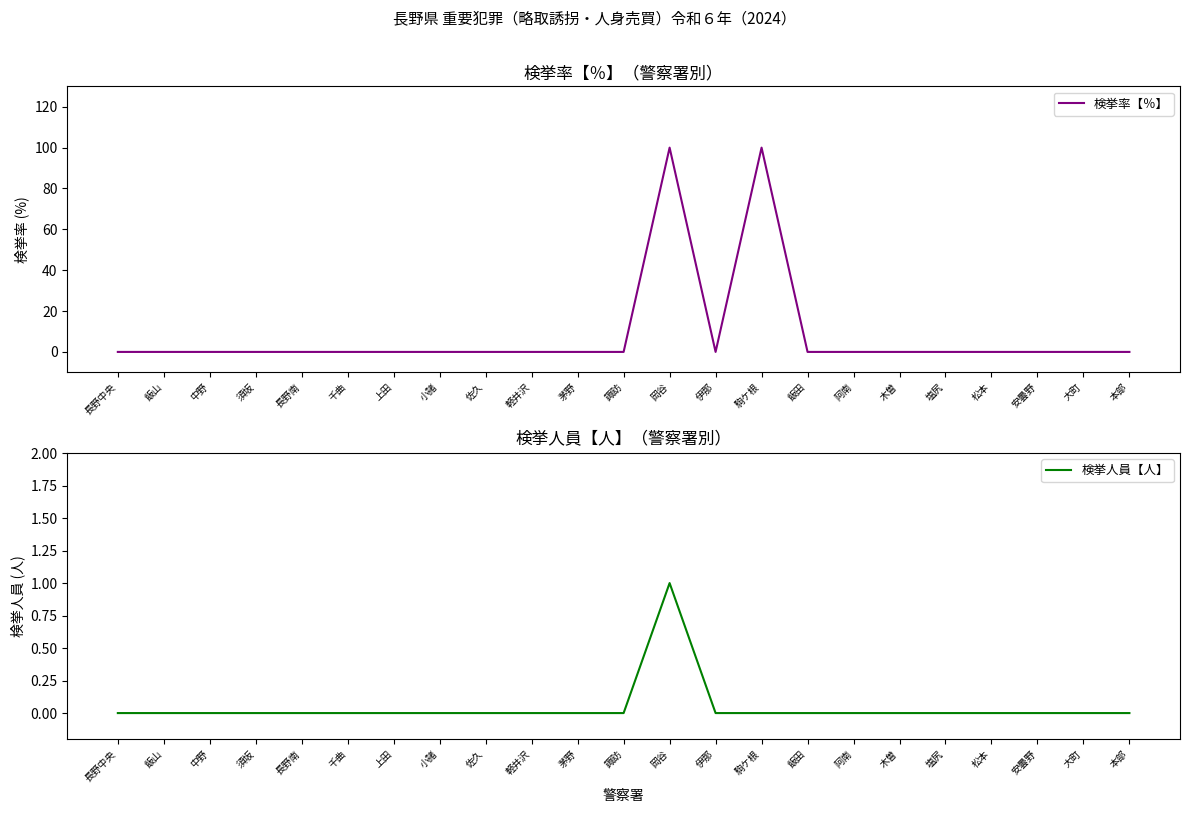

Which series changed the most between 岡谷 and 阿南?

検挙率【％】